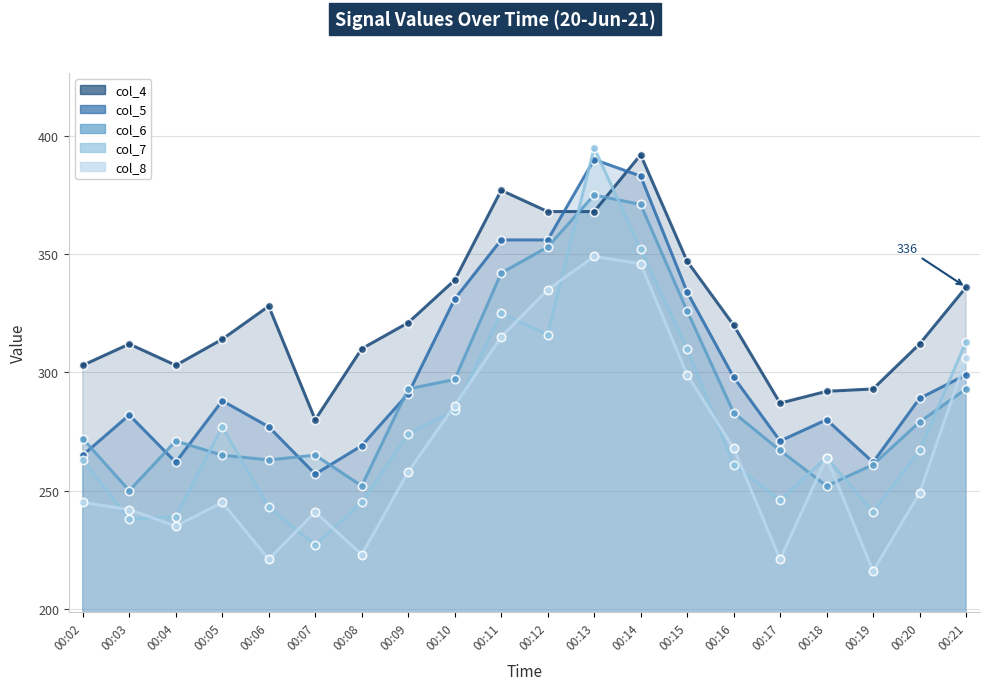

True or false: col_5 has more than 0 interior local peaks.

True